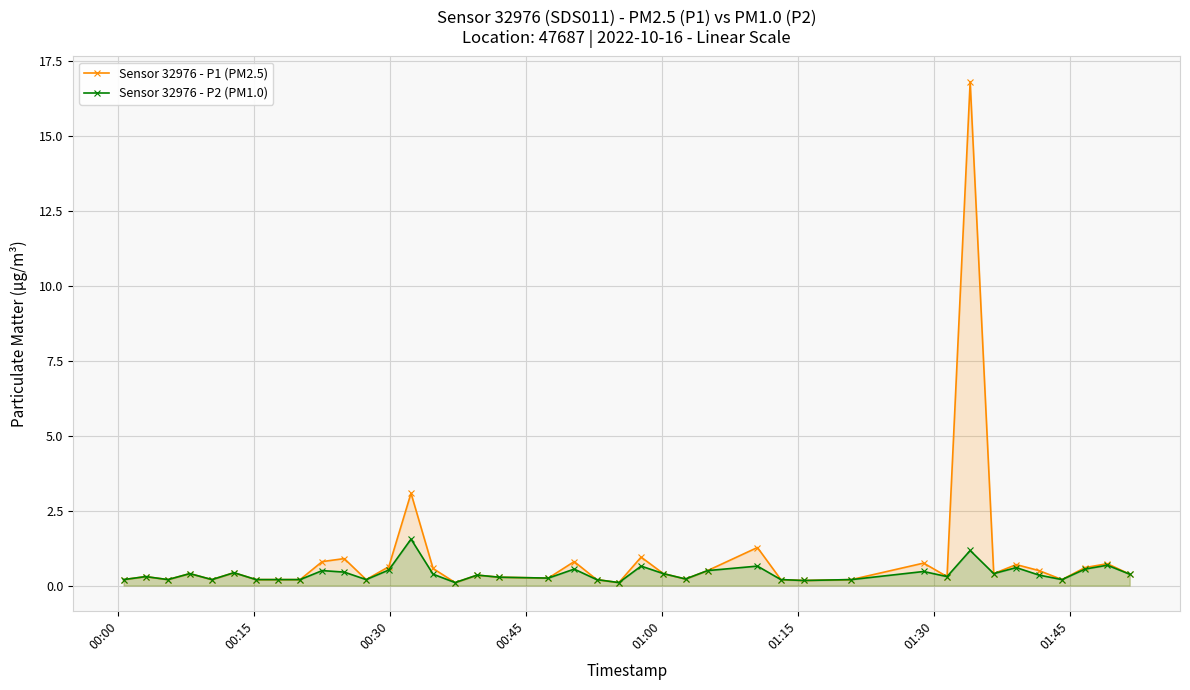

What are all the series names shown in the legend?

Sensor 32976 - P1 (PM2.5), Sensor 32976 - P2 (PM1.0)